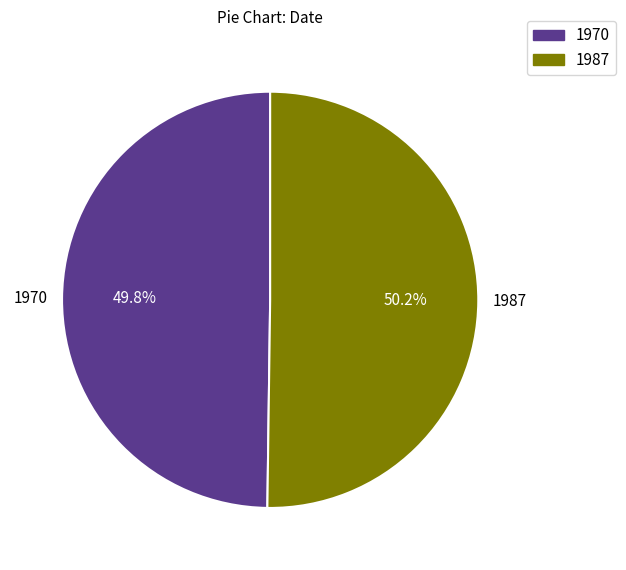

The 1970 slice represents 50% of the pie. True or false?

True